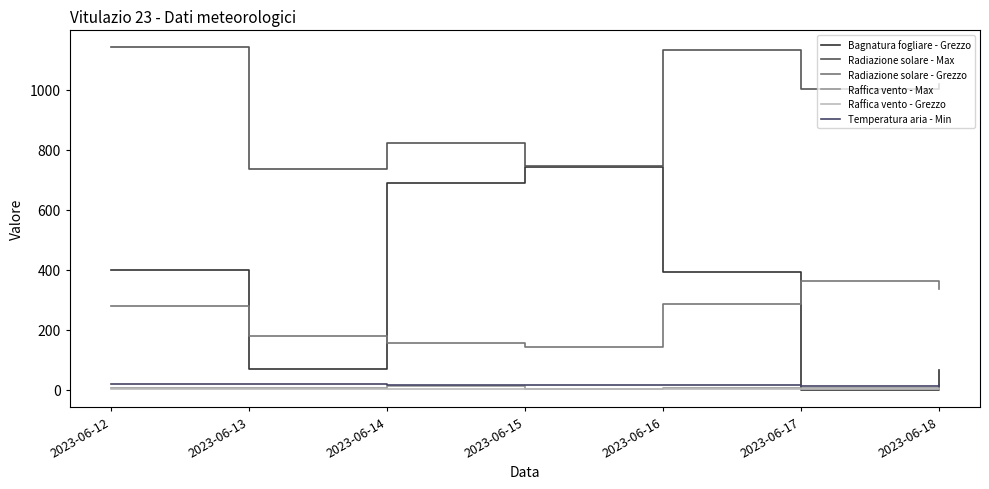

Does the chart have visible grid lines?

No